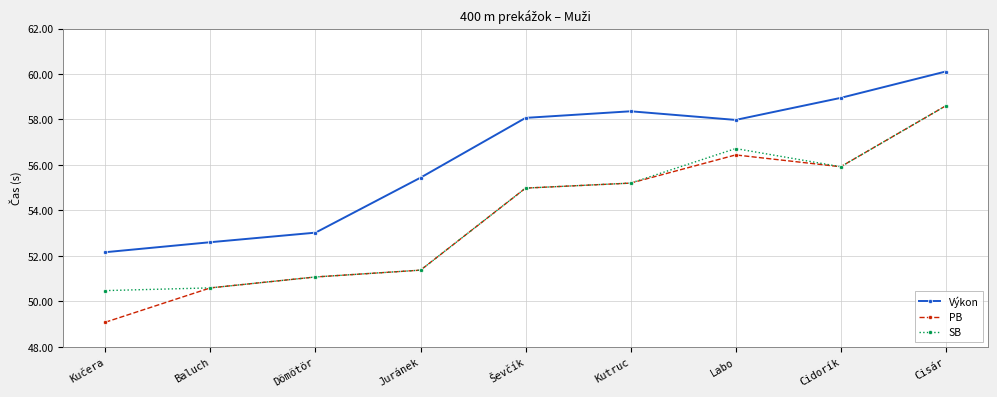

How many distinct data groups are displayed?

3